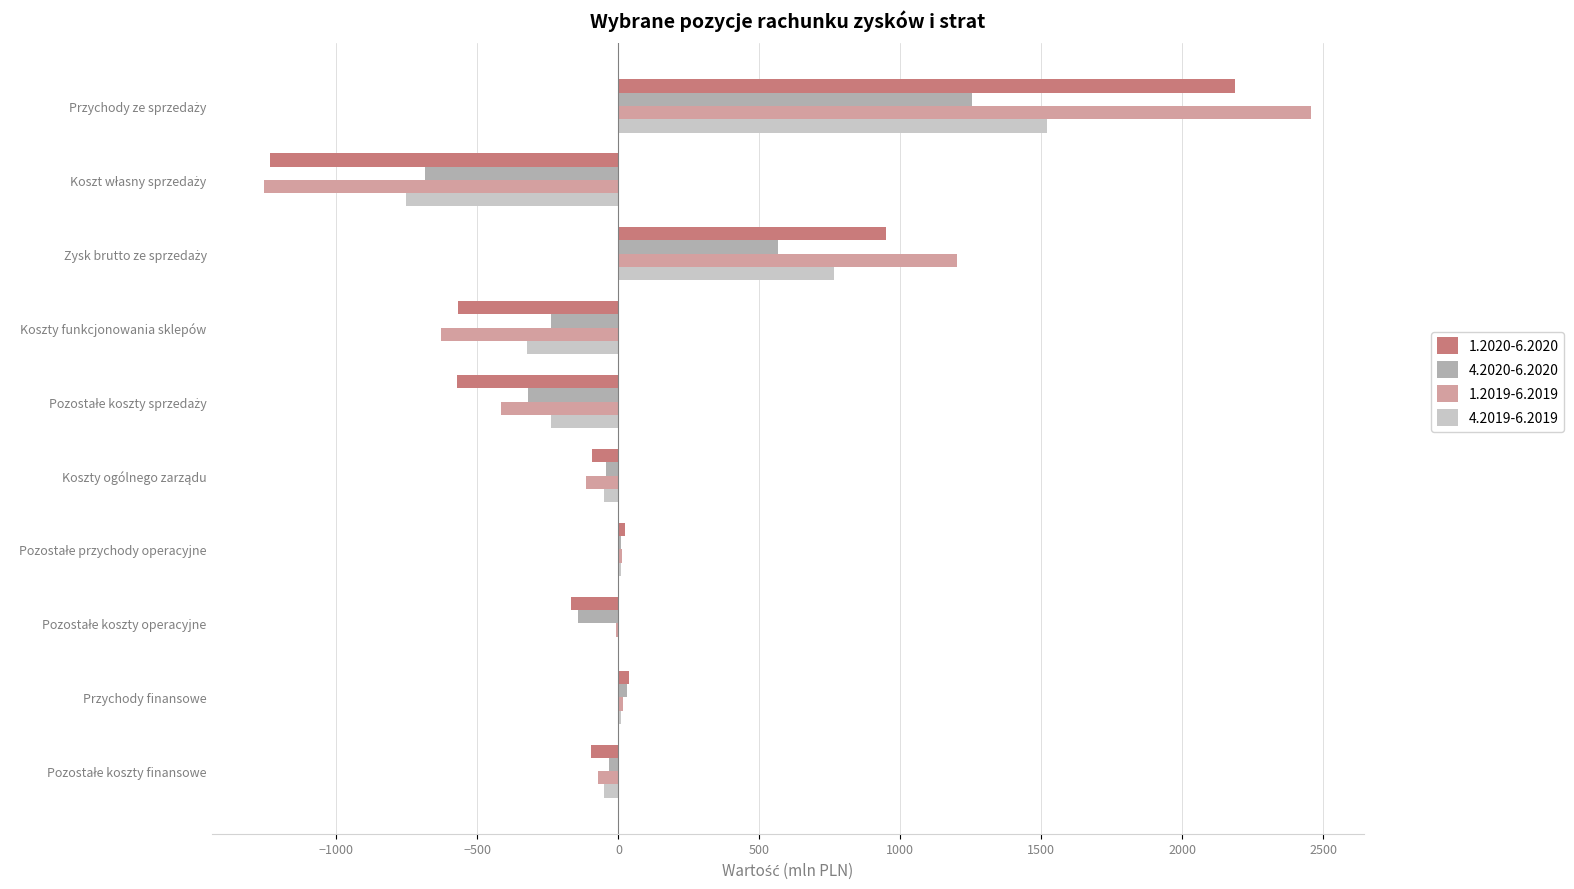

What is the total value across all series at Koszty funkcjonowania sklepów?

-1762.8